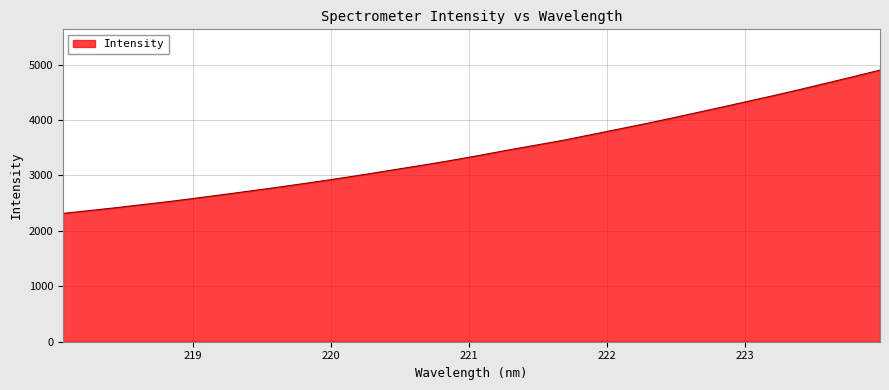

What is the smallest value displayed?

2315.0